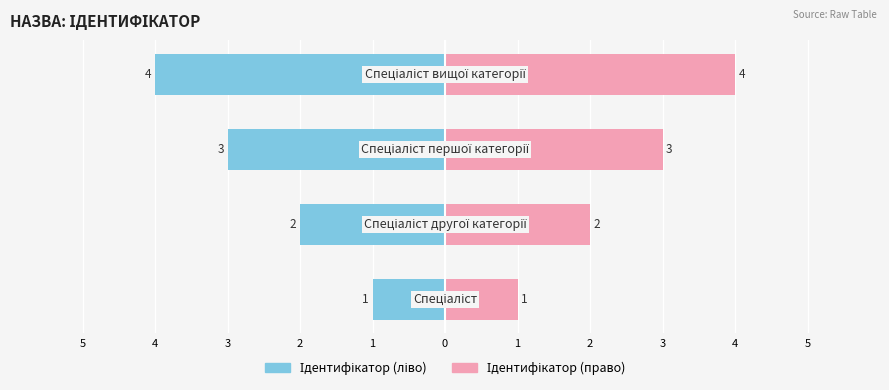

Which has a higher value, 5 or 2?

5